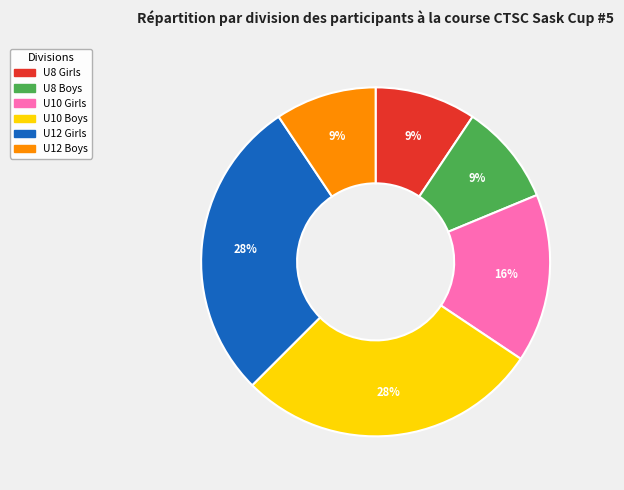

What percentage is the U8 Girls slice, to the nearest percent?

9%